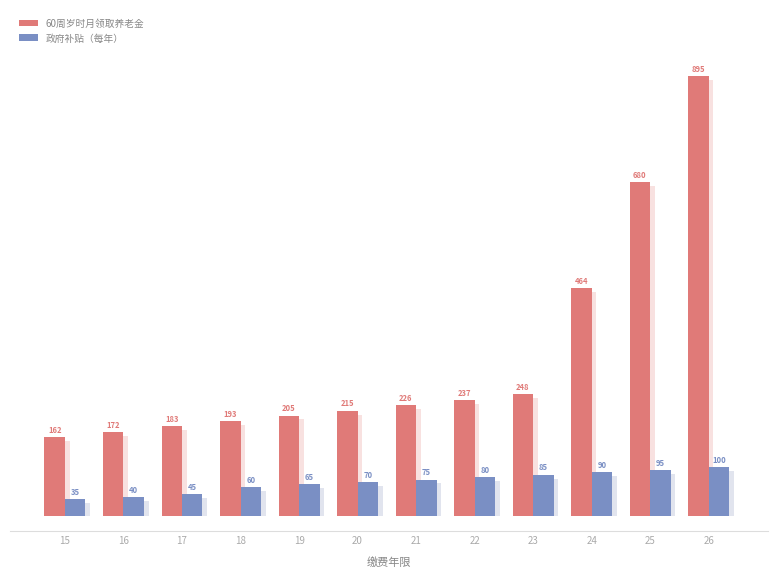

Is the value of 60周岁时月领取养老金 at 15 greater than the value of 政府补贴（每年） at 25?

Yes